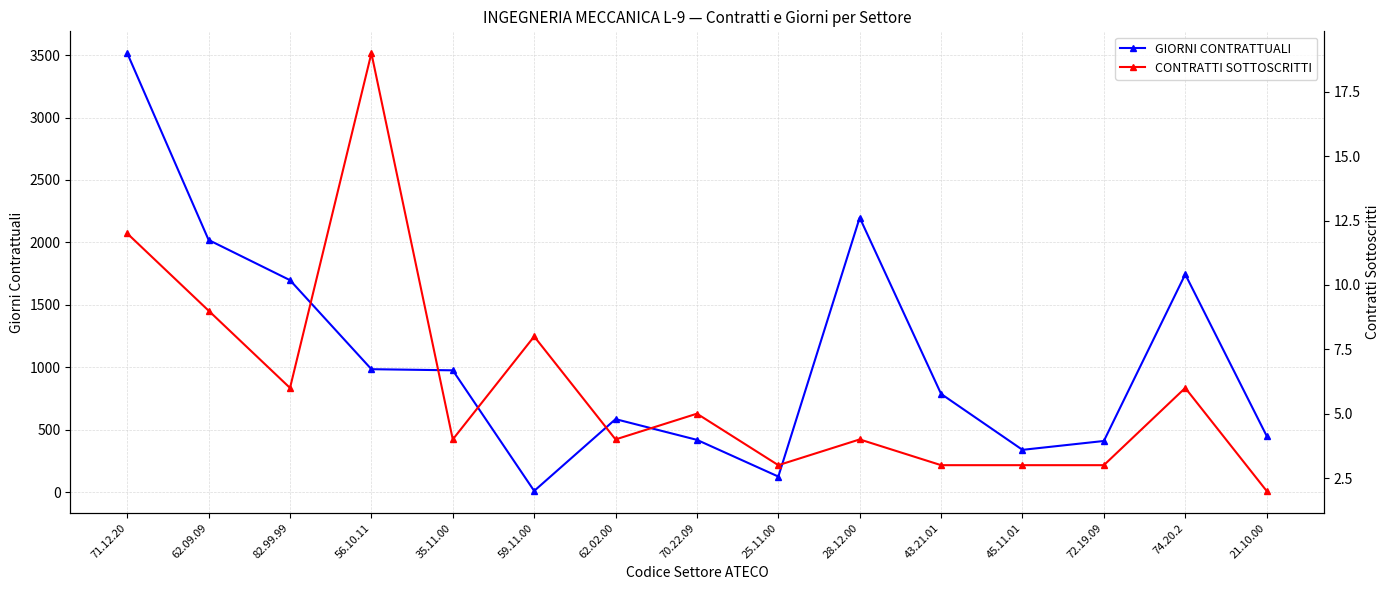

How many data points in GIORNI CONTRATTUALI are above 786?

7